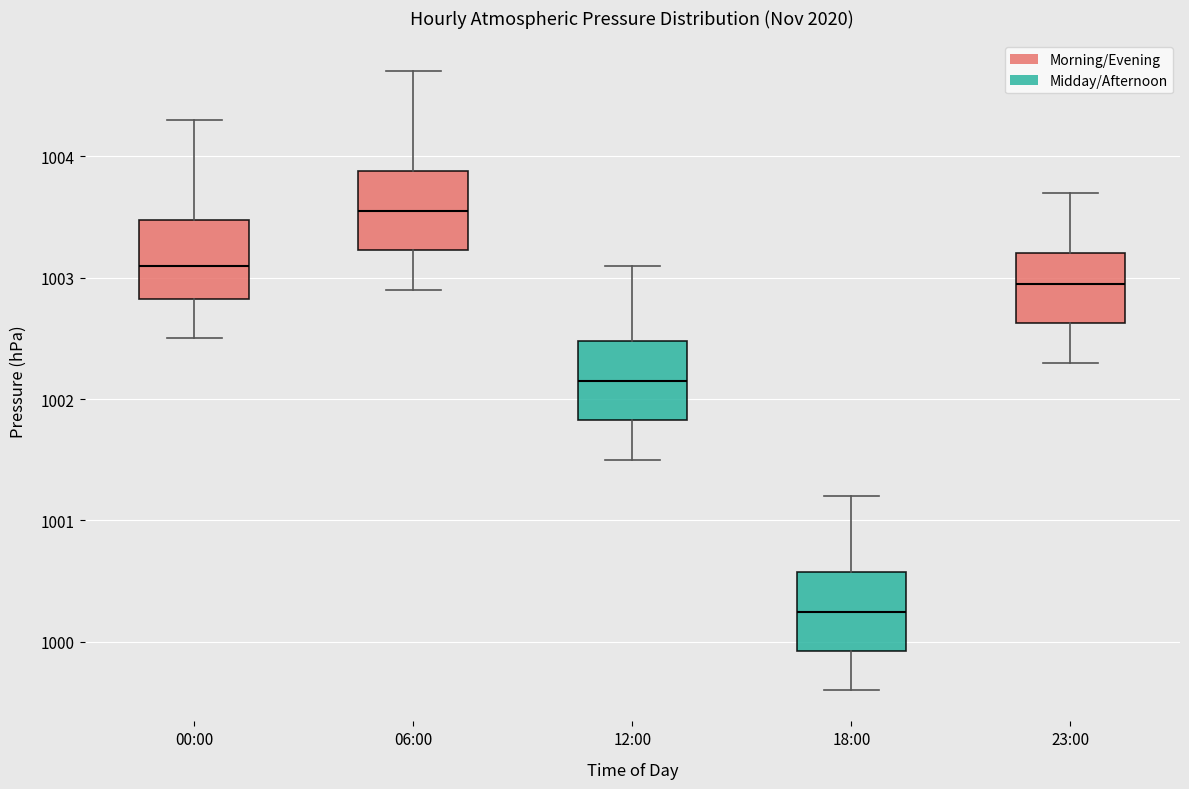

Reading left to right, transcribe this box plot: for each box, give where its median line is, the range the box spans, and where its two whiskers end, as read against the y-axis. The values are not printed on the chart, so give them approximately, as read against the axis.

00:00: median 1003.1, box 1002.8 to 1003.5, whiskers 1002.5 to 1004.3
06:00: median 1003.6, box 1003.2 to 1003.9, whiskers 1002.9 to 1004.7
12:00: median 1002.2, box 1001.8 to 1002.5, whiskers 1001.5 to 1003.1
18:00: median 1000.3, box 999.9 to 1000.6, whiskers 999.6 to 1001.2
23:00: median 1003.0, box 1002.6 to 1003.2, whiskers 1002.3 to 1003.7